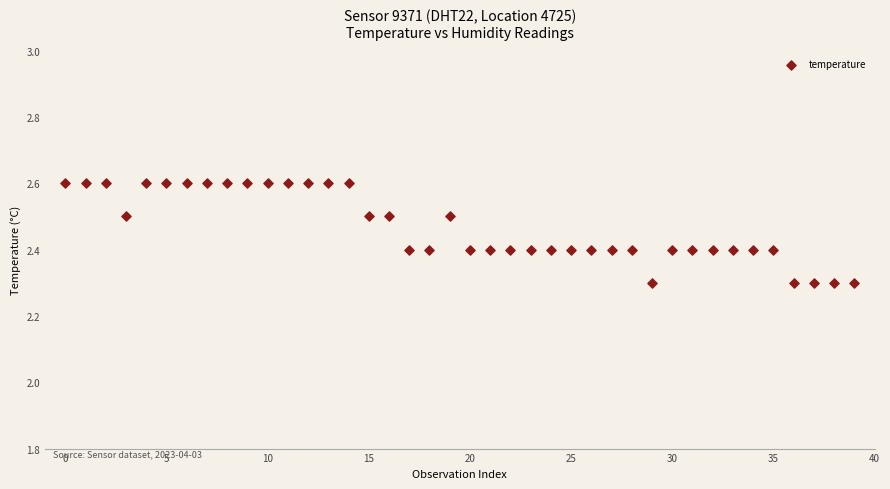

What is the range of Y values (max minus min)?

0.3